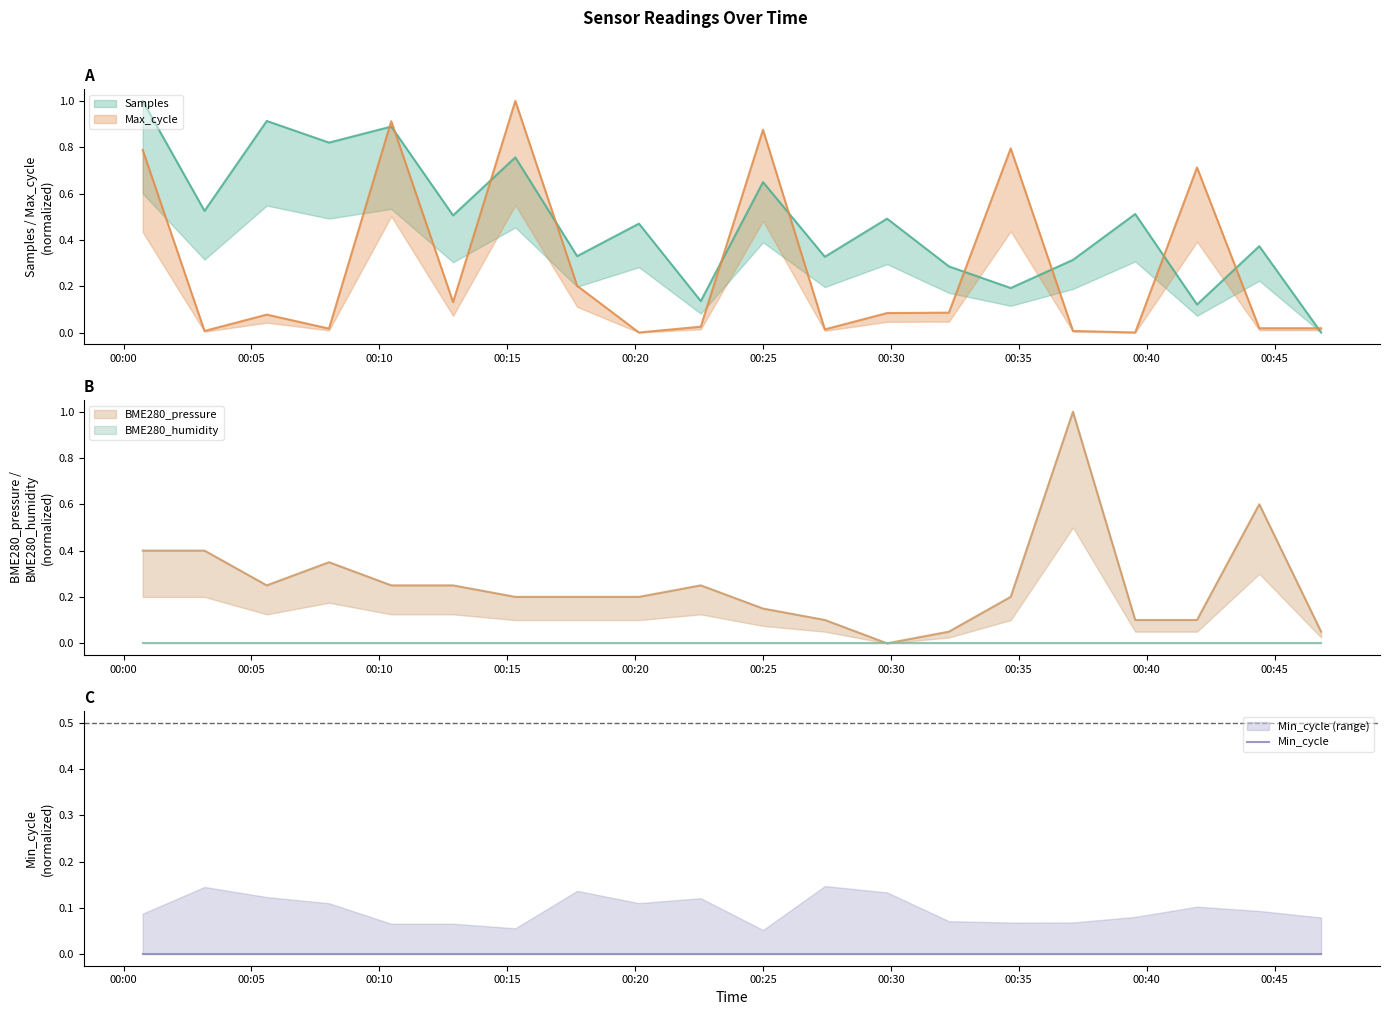

True or false: Samples has a value of 0.5 at 2022/08/07 00:03:10.

True